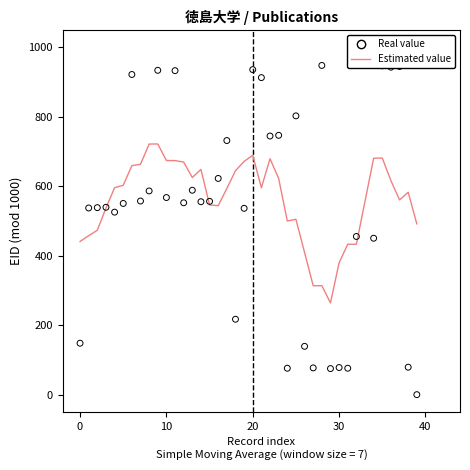

At how many categories does at least one series exceed 719?

15